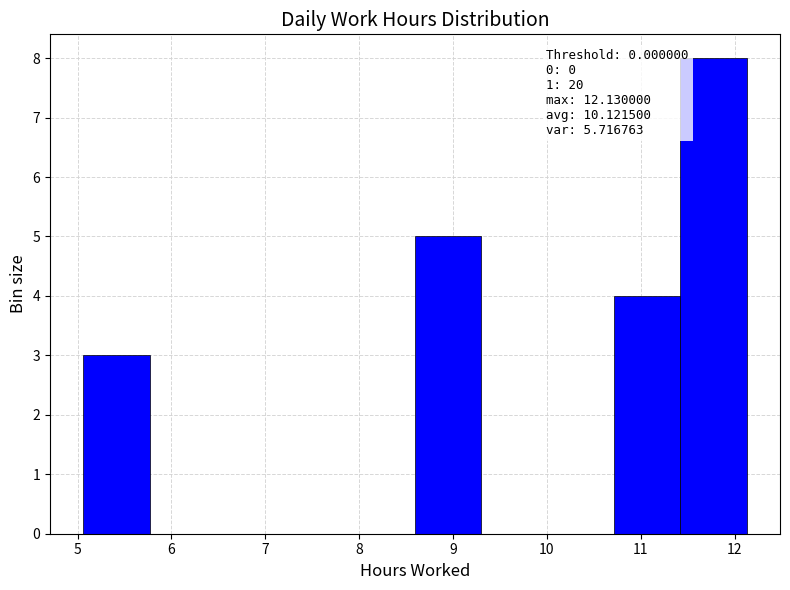

Over which range of the x-axis is the bar tallest?

11.4 to 12.1